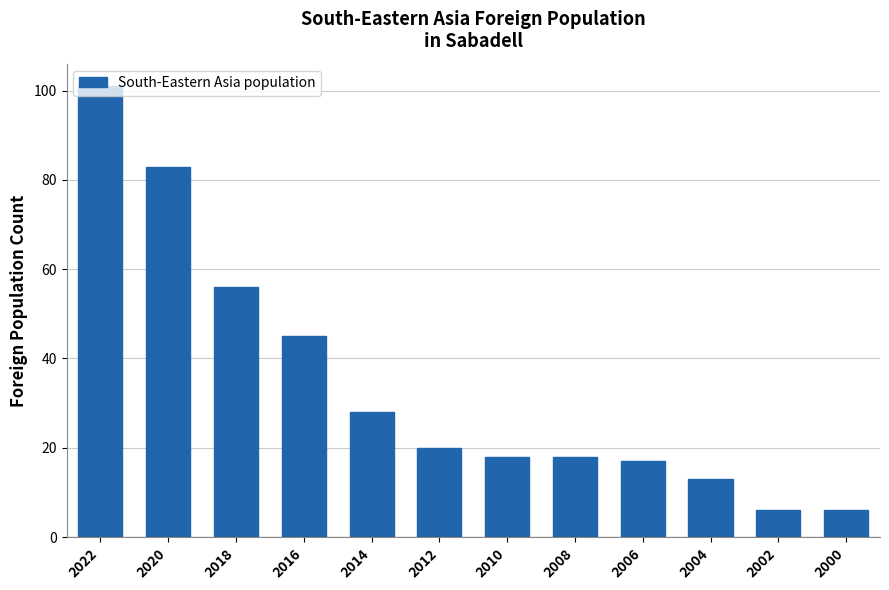

What is the change in value from 2018 to 2004?

-43